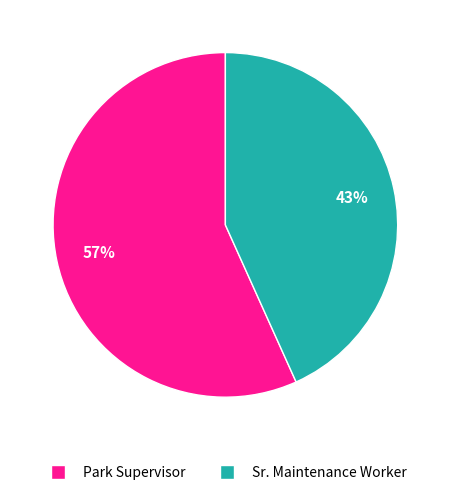

Is the sum of Park Supervisor and Sr. Maintenance Worker greater than half?

Yes